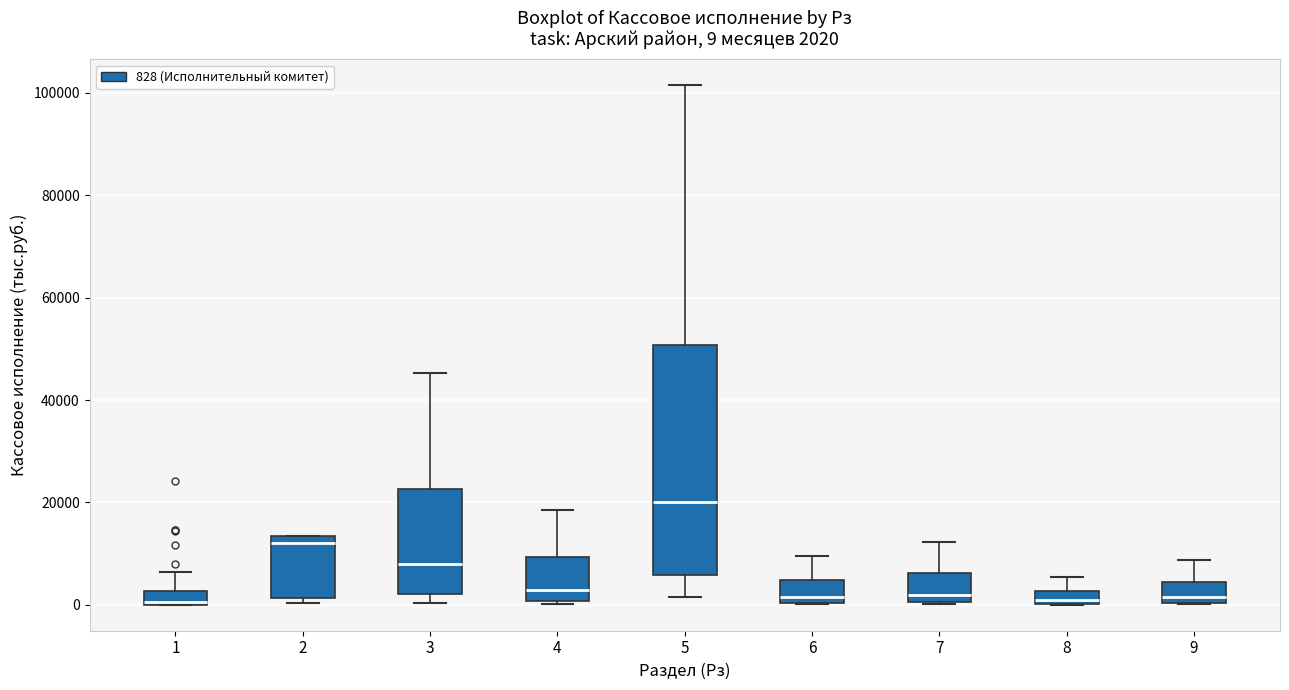

Which box is the tallest, from its lower edge to its upper edge?

5